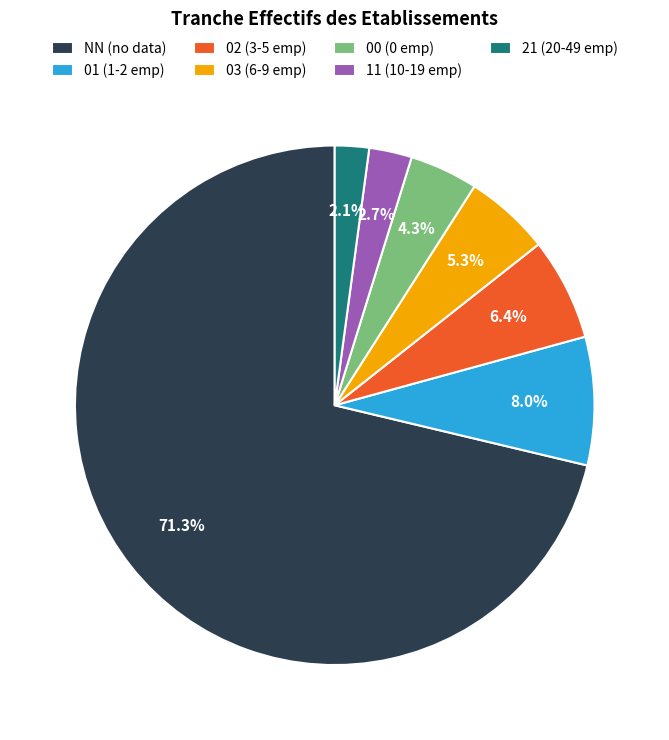

How much of the chart is everything except 03?

94.7%